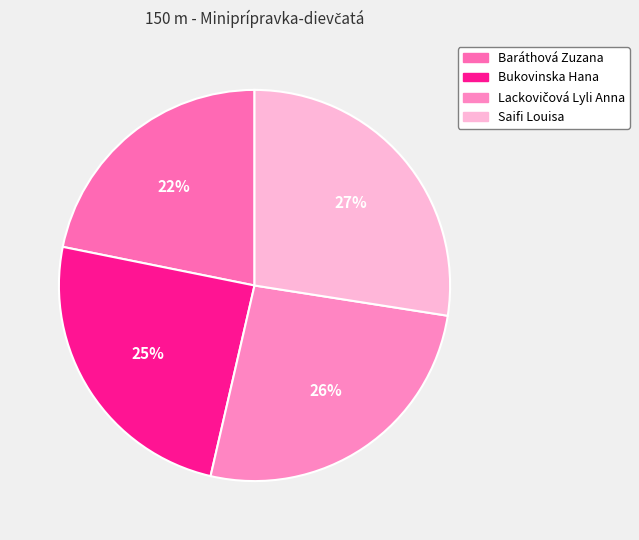

To the nearest percent, what portion does Baráthová Zuzana represent?

22%